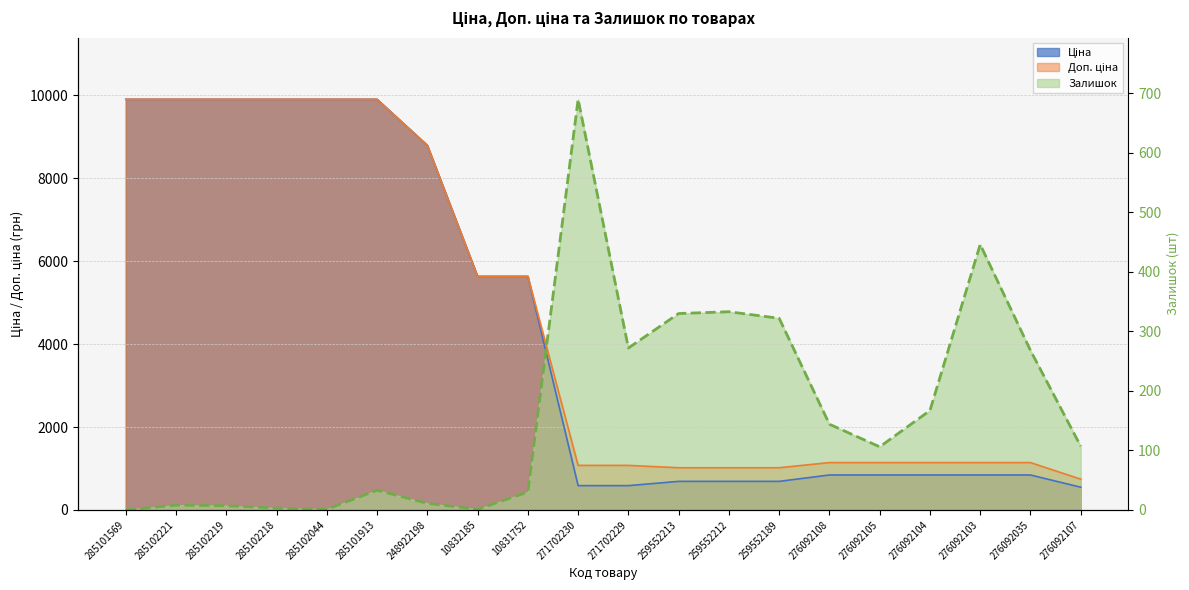

After their last crossing, which series has the higher values: Доп. ціна or Залишок?

Залишок